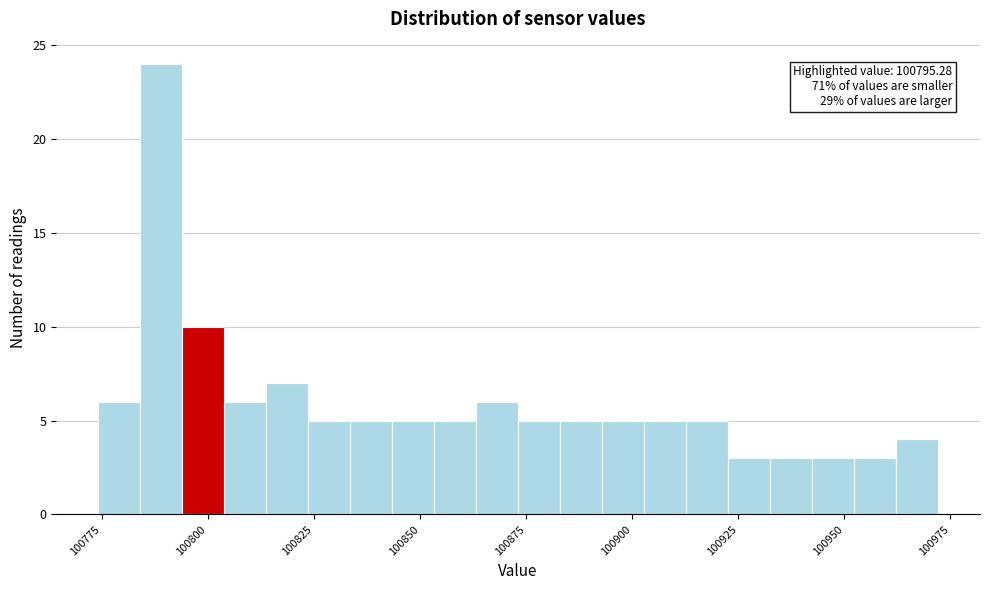

Around what value on the x-axis is the tallest bar? Give the approximate position of its centre, as read against the axis.

100790